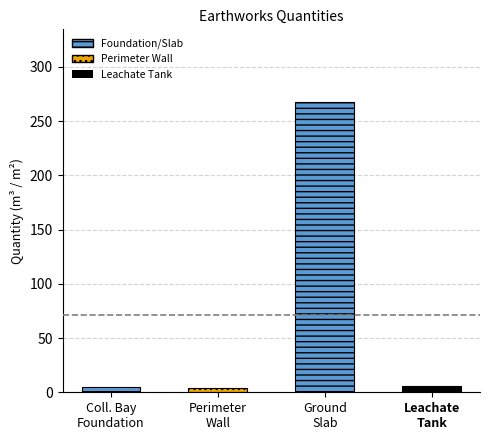

What is the maximum value shown in the chart?

267.6